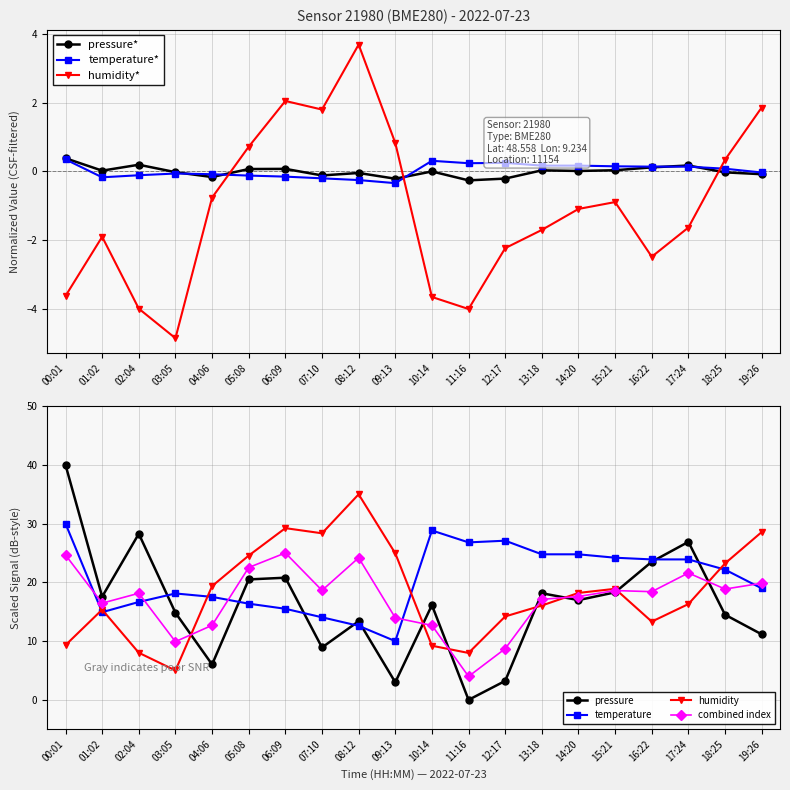

What is the lowest value of the temperature series?

10.0